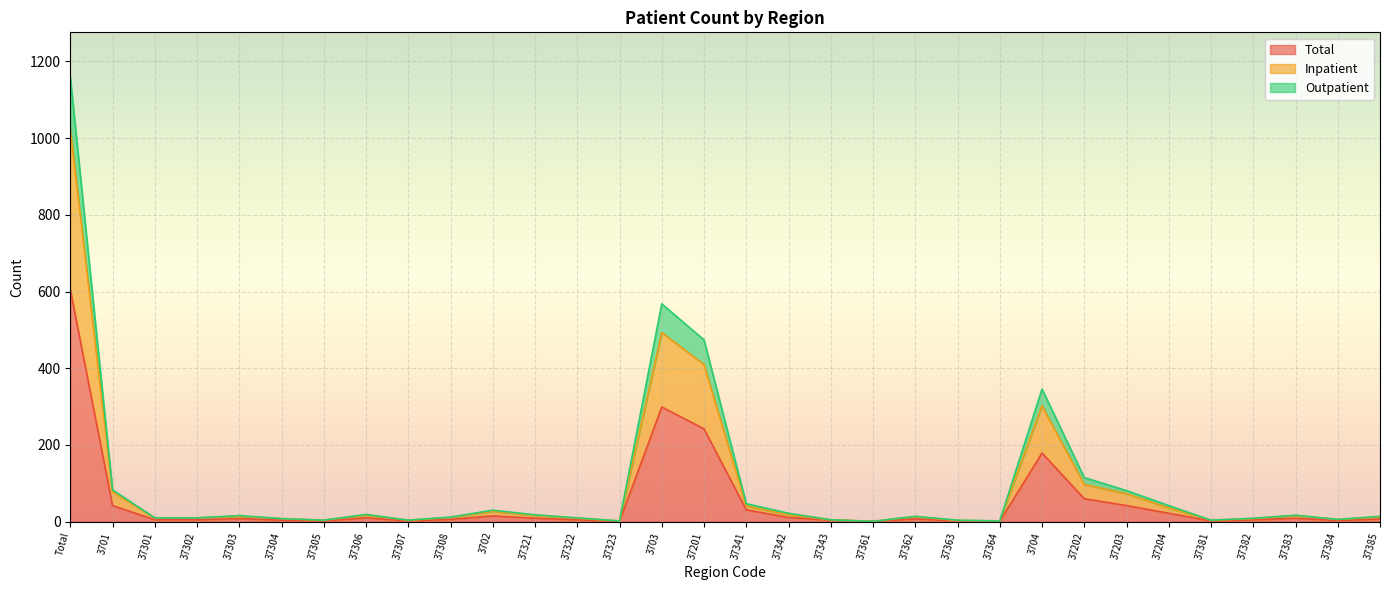

How many data points in Total are less than 7?

15